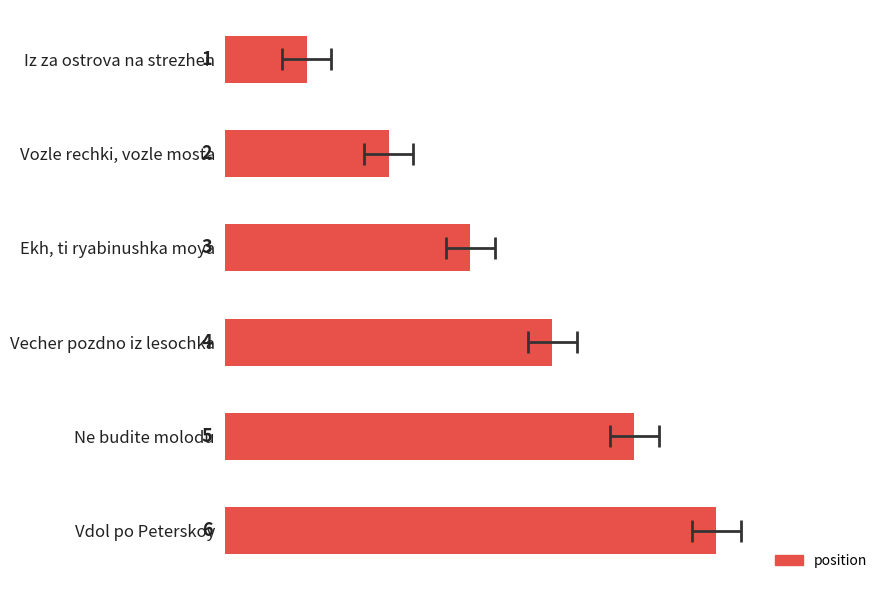

At which label is the value closest to 3?

Ekh, ti ryabinushka moya